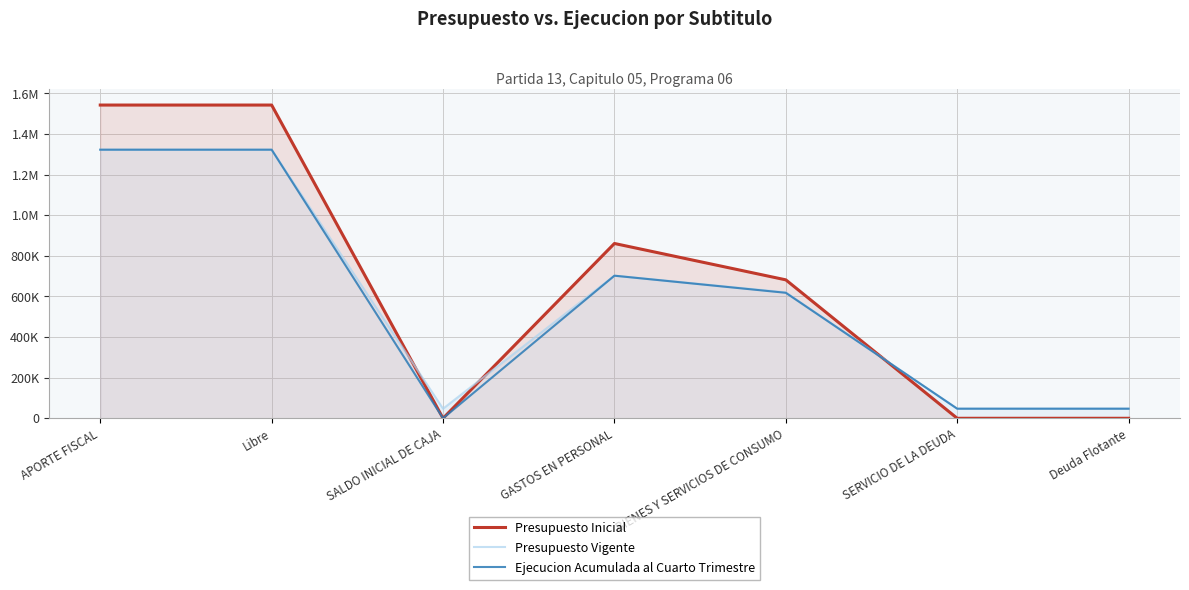

Where is the first local maximum for Presupuesto Vigente?

GASTOS EN PERSONAL